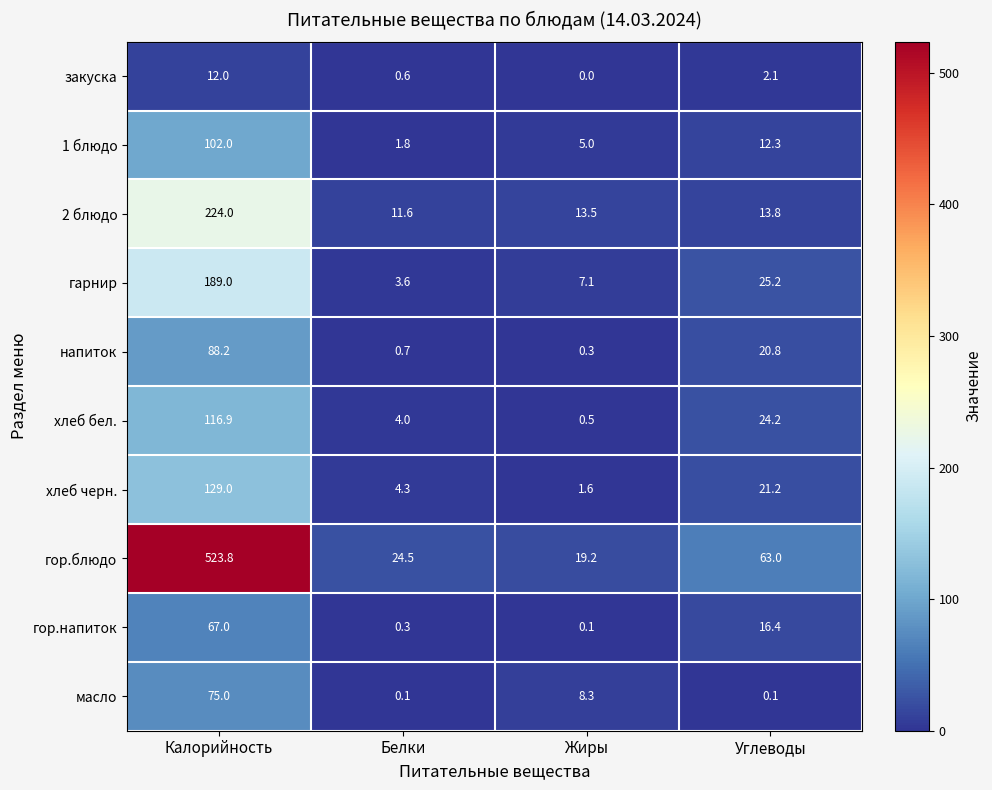

How many series are shown in this chart?

10